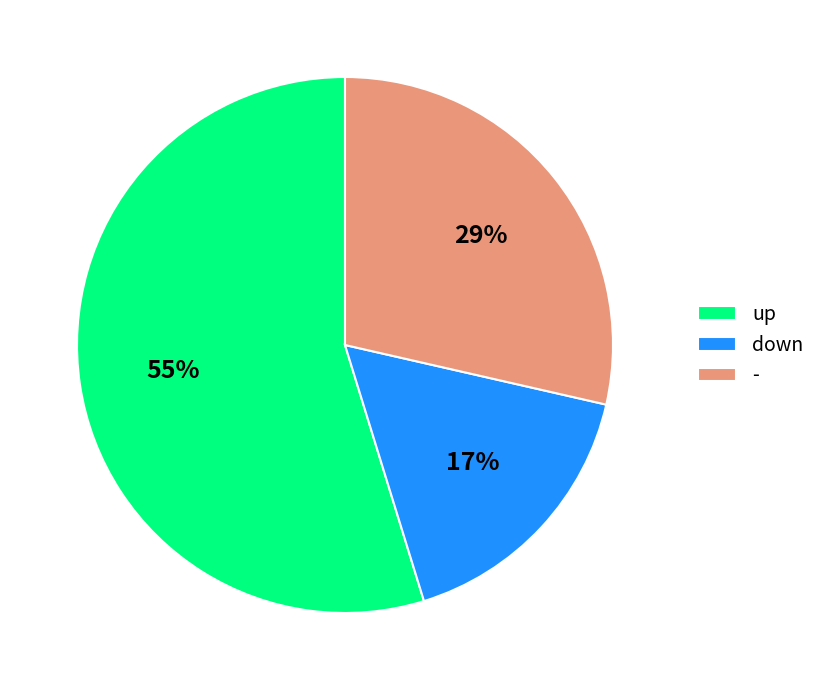

What percentage is the down slice, to the nearest percent?

17%